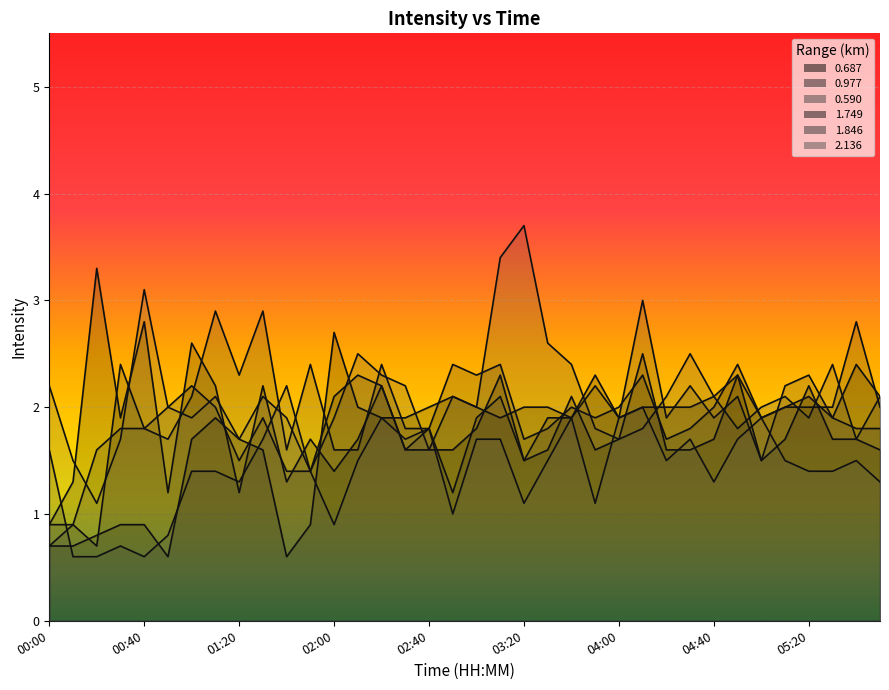

Reading right to left, extract all data points from this chart.

0.687: 2.1	2.4	1.9	2.1	2.0	1.9	2.3	2.1	2.0	2.0	2.0	1.9	2.3	1.9	2.0	2.0	1.9	2.0	2.1	2.0	1.9	1.9	2.0	2.7	0.9	0.6	1.6	1.7	1.9	1.7	0.6	0.9	0.9	0.8	0.7	0.7
0.977: 2.0	2.8	2.0	2.0	2.0	1.9	2.4	2.0	1.8	1.7	2.3	2.0	1.9	2.0	1.8	1.7	2.4	2.3	2.4	1.8	1.6	2.2	2.3	2.1	1.4	1.4	1.9	1.5	2.0	2.2	2.0	1.8	2.4	0.7	0.9	0.7
0.590: 2.1	1.7	2.4	1.9	2.1	2.0	1.8	2.1	2.5	2.1	1.8	1.7	1.8	2.4	2.6	3.7	3.4	2.0	2.1	1.6	2.2	2.3	2.5	1.9	1.4	2.2	1.7	1.3	1.4	1.4	0.8	0.6	0.7	0.6	0.6	1.6
1.749: 1.6	1.7	1.7	2.2	1.7	1.5	2.3	1.7	1.6	1.6	2.5	1.7	1.6	2.1	1.6	1.5	2.3	1.8	1.6	1.6	1.6	2.2	1.7	1.4	1.7	1.3	2.2	1.2	2.2	2.6	1.2	2.8	1.9	3.3	1.3	0.9
1.846: 1.8	1.8	1.9	2.3	2.2	1.5	2.1	1.9	2.2	1.9	3.0	1.9	2.2	1.9	1.9	1.5	2.1	1.9	1.2	1.8	1.8	2.4	1.6	1.6	2.4	1.6	2.9	2.3	2.9	2.1	1.7	1.8	1.8	1.6	0.9	0.9
2.136: 1.3	1.5	1.4	1.4	1.5	1.9	1.7	1.3	1.7	1.5	2.0	1.9	1.1	1.9	1.5	1.1	1.7	1.7	1.0	1.8	1.7	1.9	1.5	0.9	1.4	1.9	2.1	1.7	2.1	1.9	2.0	3.1	1.7	1.1	1.5	2.2